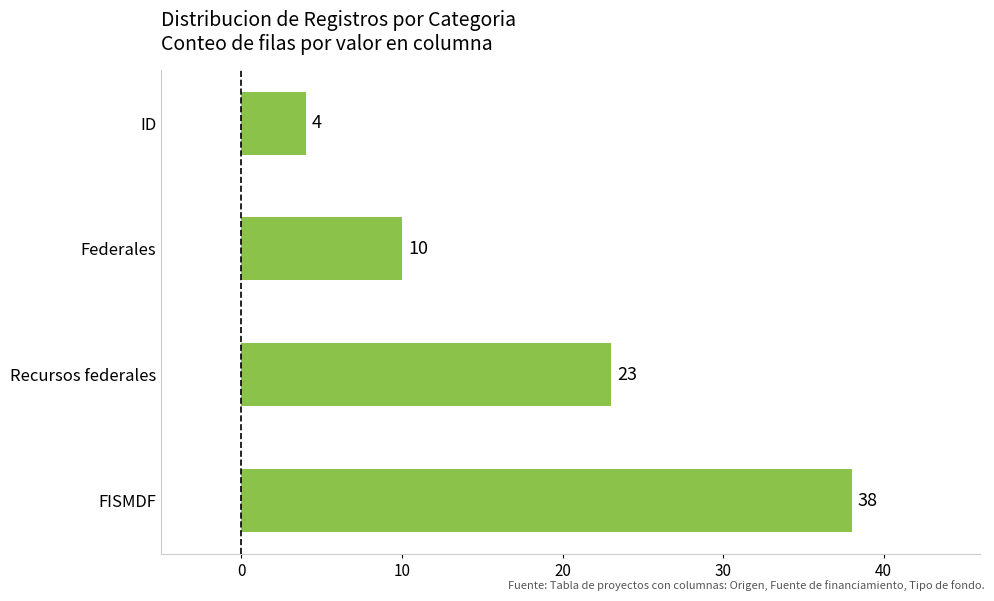

Is it true that the value at ID is 7?

False